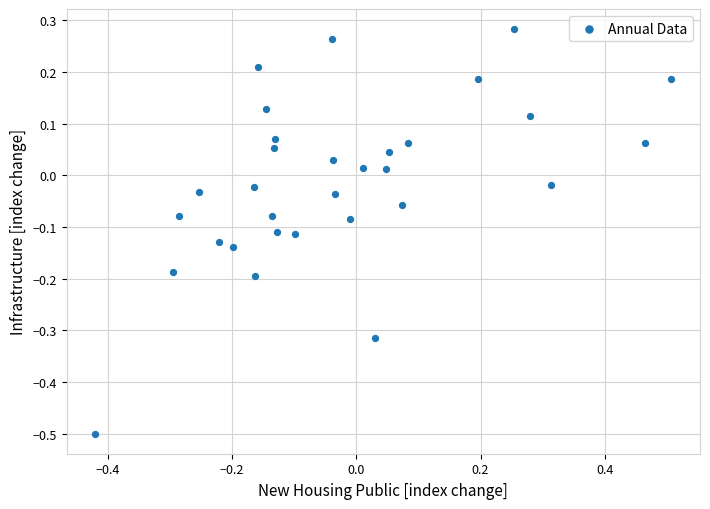

What is the range of X values (max minus min)?

0.9